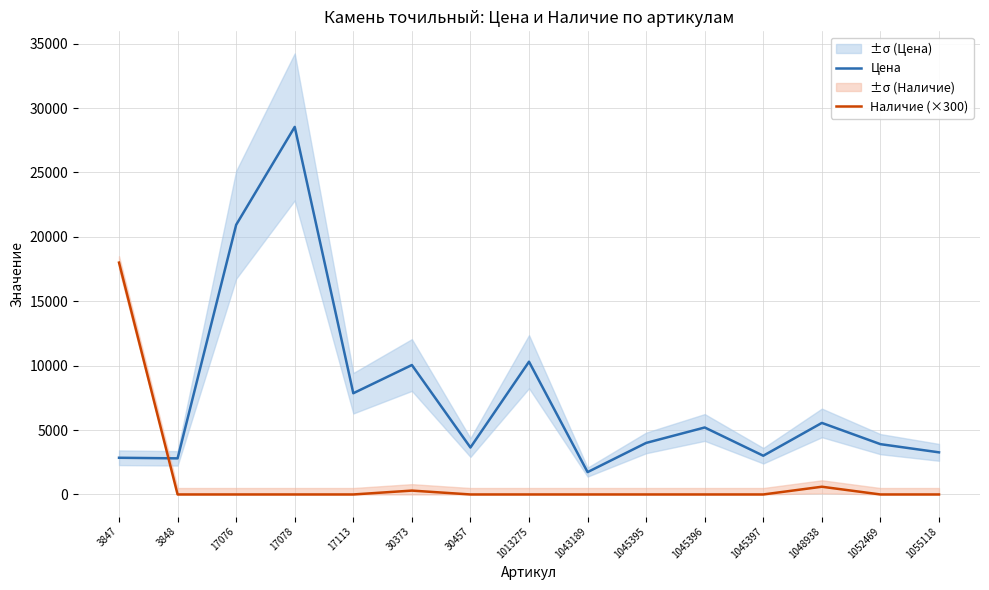

Which series ends up on top after the final intersection of Цена and Наличие (×300)?

Цена